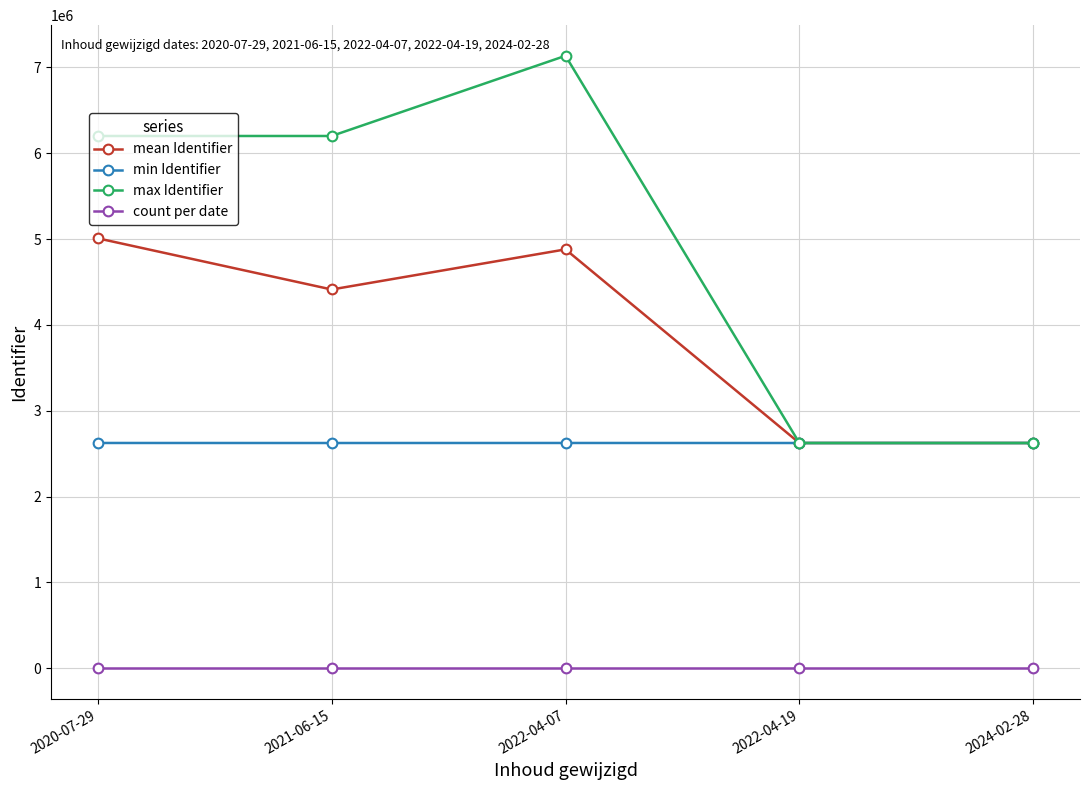

What is the label of the 5th point from the right?

2020-07-29